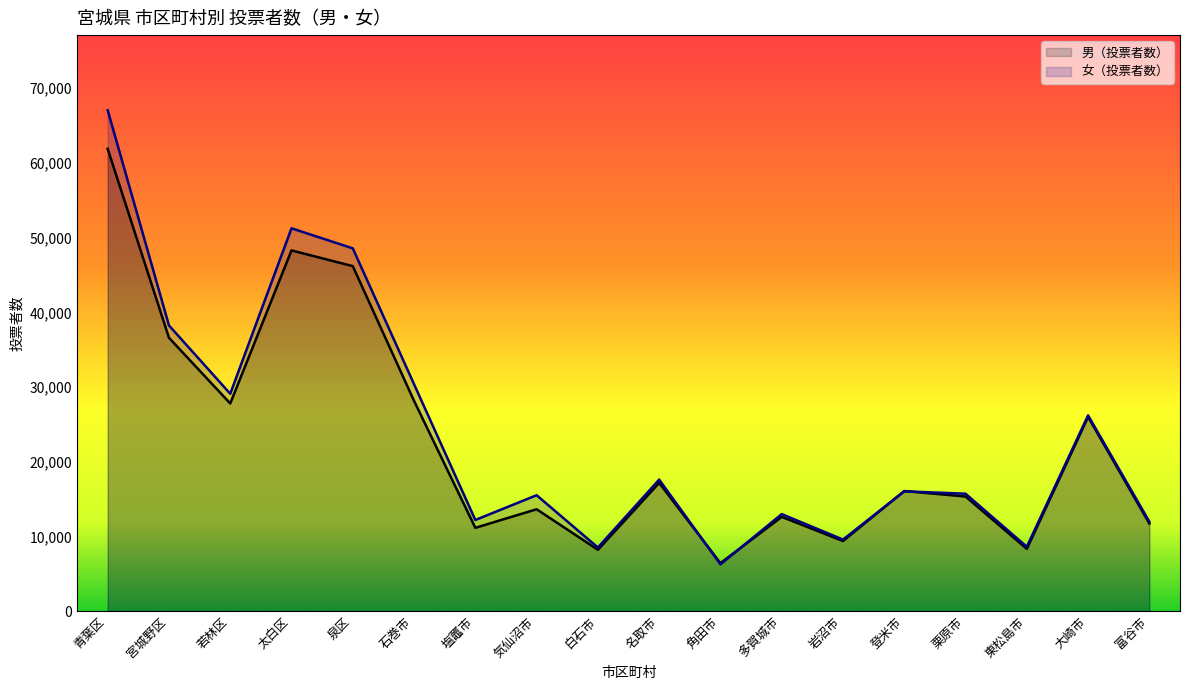

Reading left to right, transcribe all the data shown in this chart.

男（投票者数）: 61890	36592	27792	48289	46183	28138	11144	13628	8203	17158	6416	12608	9378	16070	15335	8325	25991	11713
女（投票者数）: 67058	38242	29093	51248	48564	30368	12192	15507	8506	17598	6249	12980	9569	16031	15708	8603	26199	11962